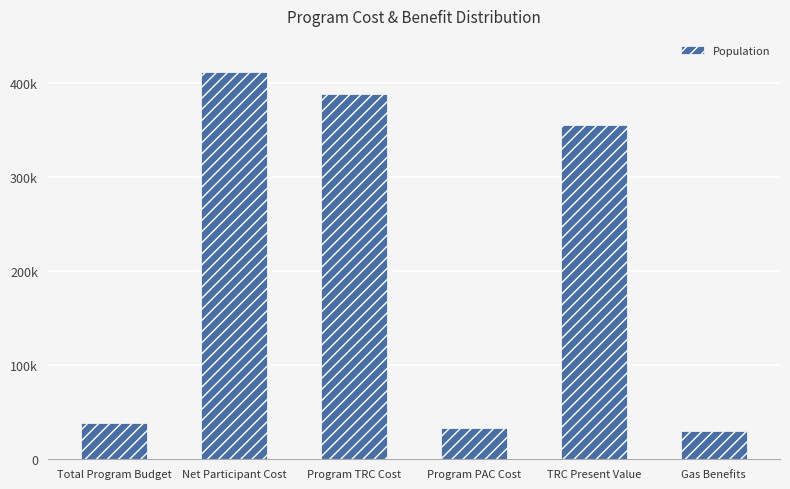

The value at Program PAC Cost is 33620.9. True or false?

True